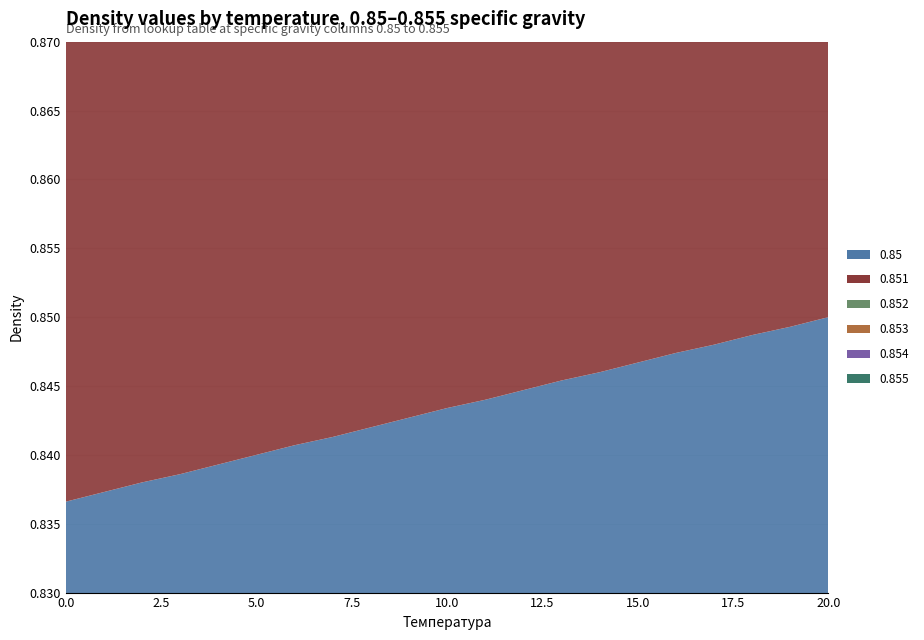

Reading left to right, extract all data points from this chart.

0.85: 0.8	0.8	0.8	0.8	0.8	0.8	0.8	0.8	0.8	0.8	0.8	0.8	0.8	0.8	0.8	0.8	0.8	0.8	0.8	0.8	0.8
0.851: 0.8	0.8	0.8	0.8	0.8	0.8	0.8	0.8	0.8	0.8	0.8	0.8	0.8	0.8	0.8	0.8	0.8	0.8	0.8	0.9	0.9
0.852: 0.8	0.8	0.8	0.8	0.8	0.8	0.8	0.8	0.8	0.8	0.8	0.8	0.8	0.8	0.8	0.8	0.8	0.8	0.9	0.9	0.9
0.853: 0.8	0.8	0.8	0.8	0.8	0.8	0.8	0.8	0.8	0.8	0.8	0.8	0.8	0.8	0.8	0.8	0.9	0.9	0.9	0.9	0.9
0.854: 0.8	0.8	0.8	0.8	0.8	0.8	0.8	0.8	0.8	0.8	0.8	0.8	0.8	0.8	0.8	0.9	0.9	0.9	0.9	0.9	0.9
0.855: 0.8	0.8	0.8	0.8	0.8	0.8	0.8	0.8	0.8	0.8	0.8	0.8	0.8	0.9	0.9	0.9	0.9	0.9	0.9	0.9	0.9